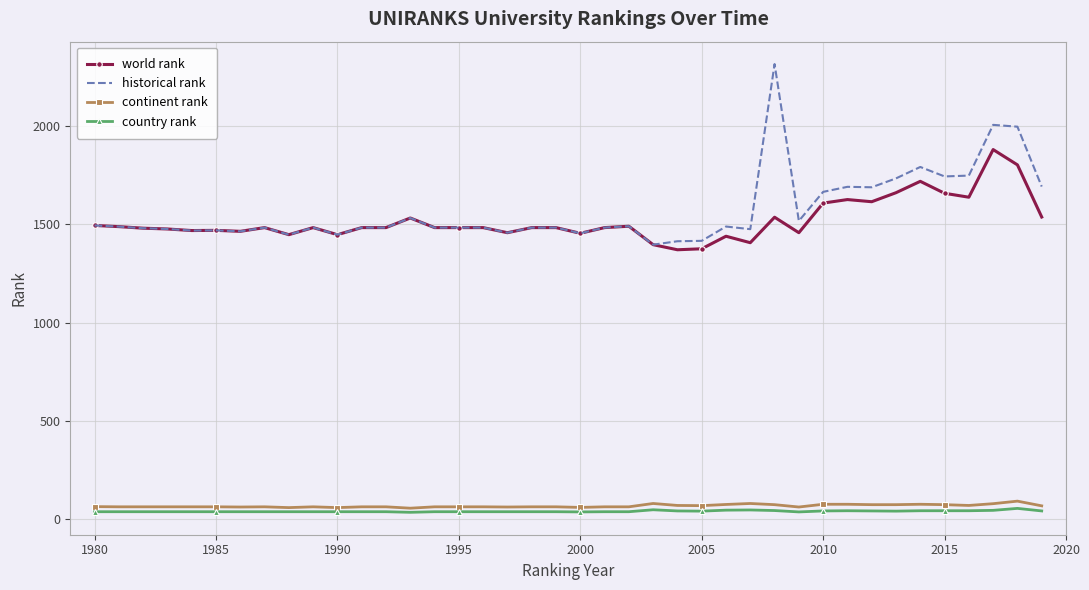

What is the highest value of the historical rank series?

2318.0